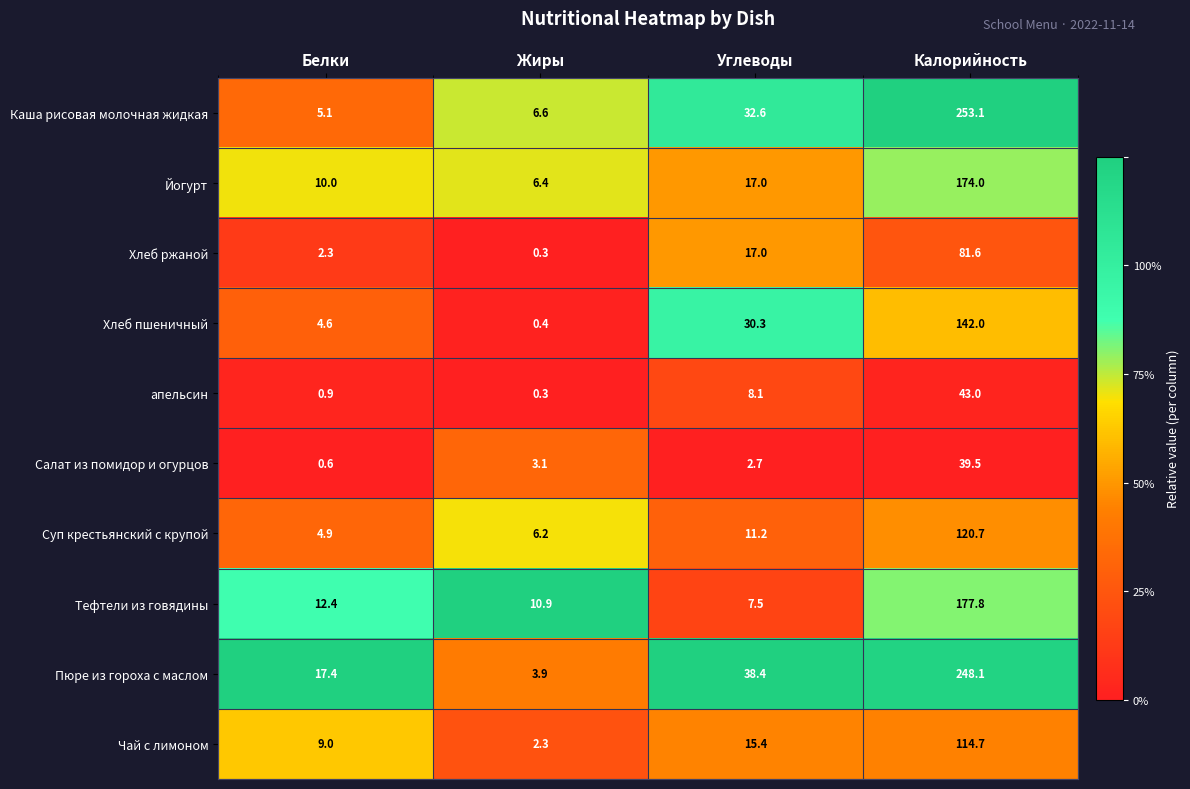

What is the difference between the highest and lowest values at Белки?

16.8